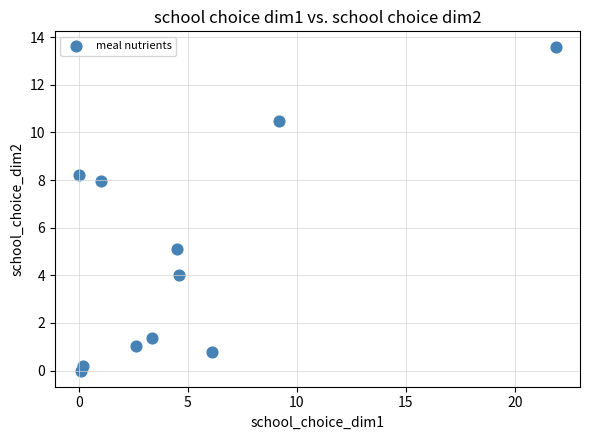

What is the range of X values (max minus min)?

21.9